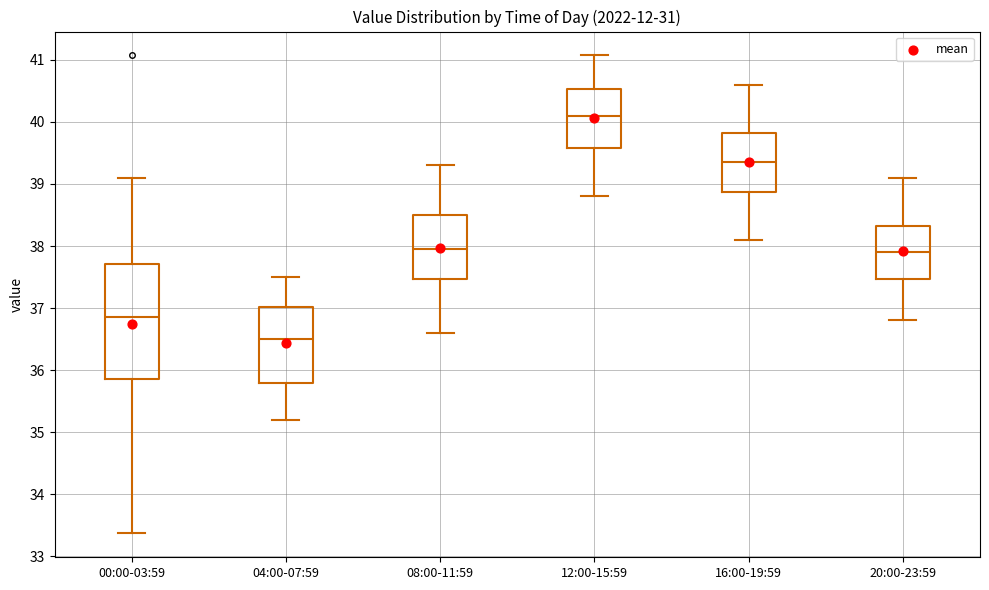

Reading left to right, read every box against the y-axis: the position of its median line, the range the box covers, and the ends of its whiskers. The values are not printed on the chart, so give them approximately, as read against the axis.

00:00-03:59: median 36.9, box 35.9 to 37.7, whiskers 33.4 to 39.1
04:00-07:59: median 36.5, box 35.8 to 37.0, whiskers 35.2 to 37.5
08:00-11:59: median 38.0, box 37.5 to 38.5, whiskers 36.6 to 39.3
12:00-15:59: median 40.1, box 39.6 to 40.5, whiskers 38.8 to 41.1
16:00-19:59: median 39.4, box 38.9 to 39.8, whiskers 38.1 to 40.6
20:00-23:59: median 37.9, box 37.5 to 38.3, whiskers 36.8 to 39.1